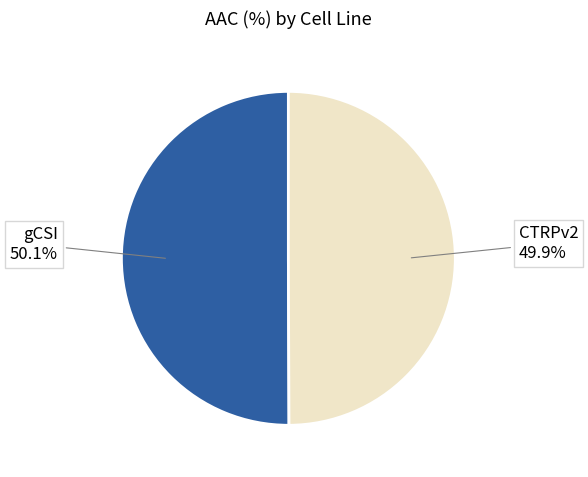

Is there any slice that represents more than half of the pie?

Yes